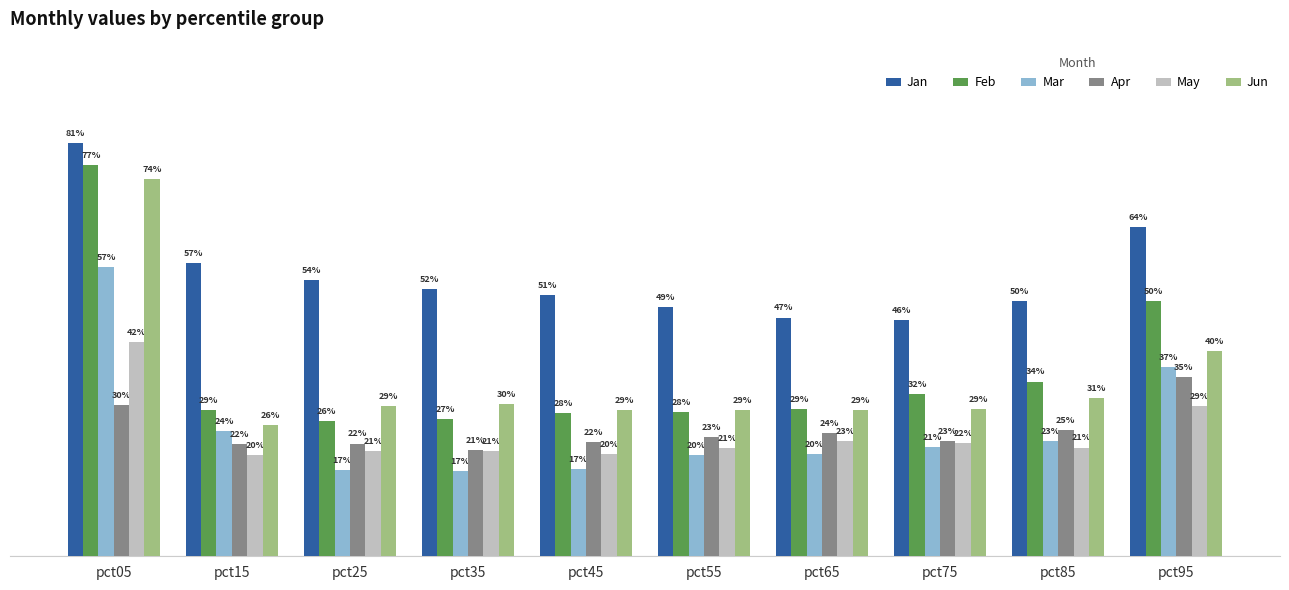

Does the chart contain any negative values?

No